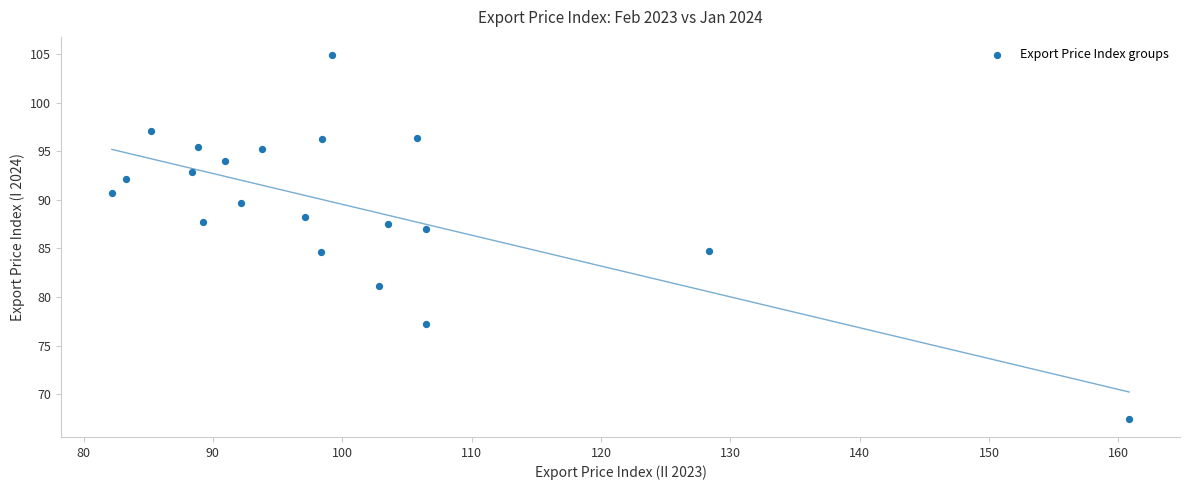

What is the range of Y values (max minus min)?

37.4